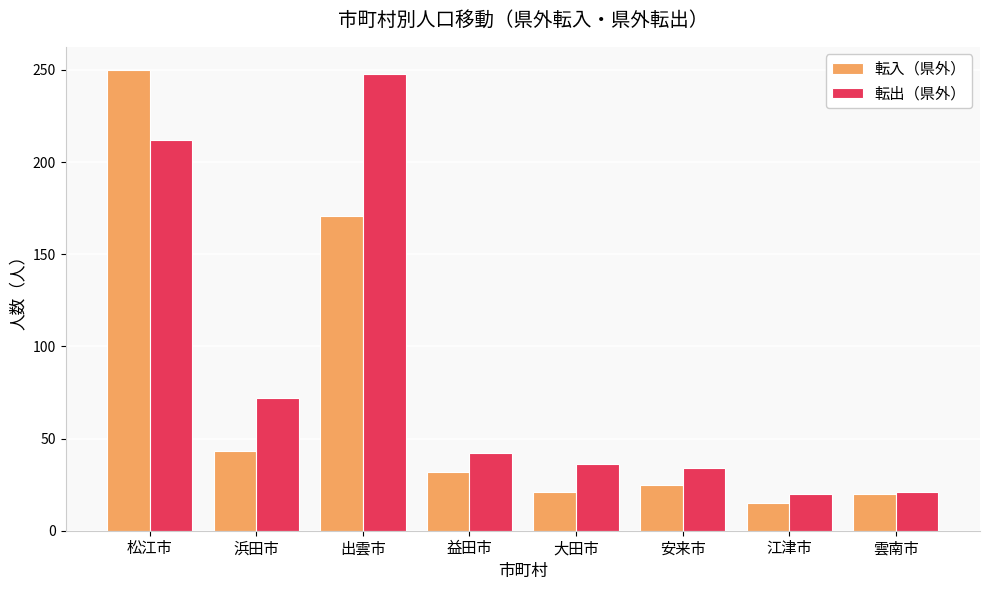

At which label does 転出（県外） first exceed 42?

松江市